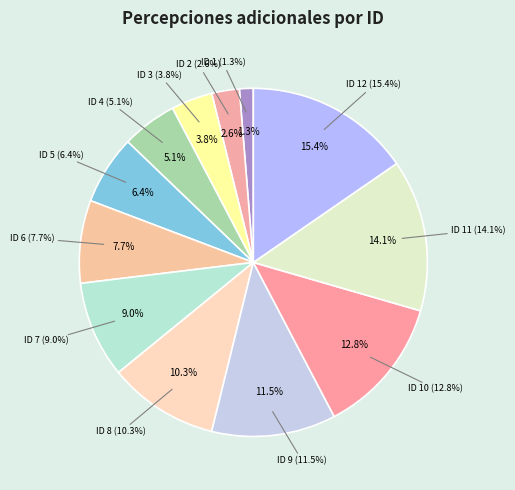

True or false: 7 accounts for 1% of the total.

False